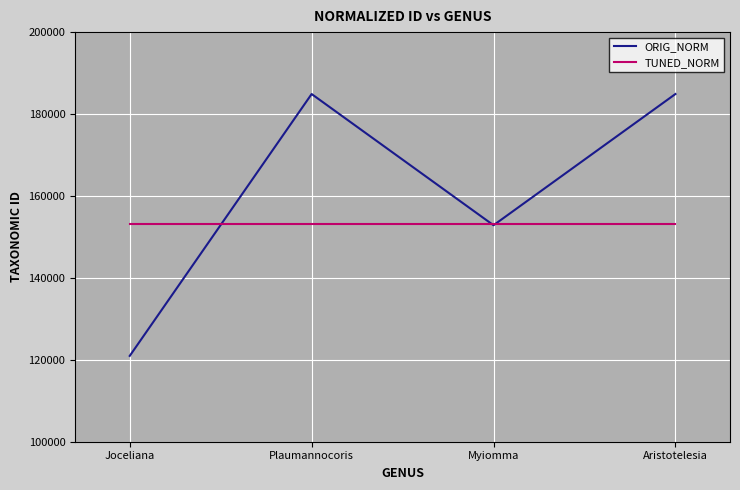

How many interior local valleys does the ORIG_NORM series have?

1